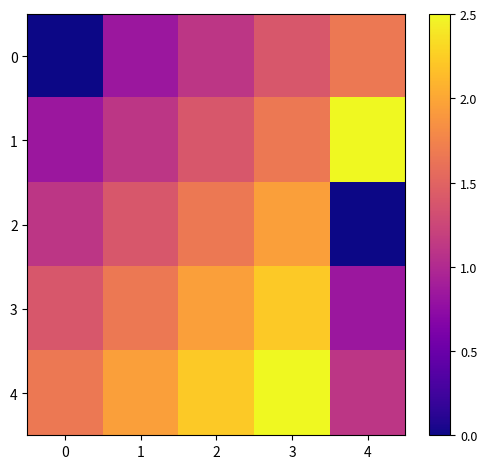

List the series in order of their peak value, lowest first.

0, 2, 3, 1, 4